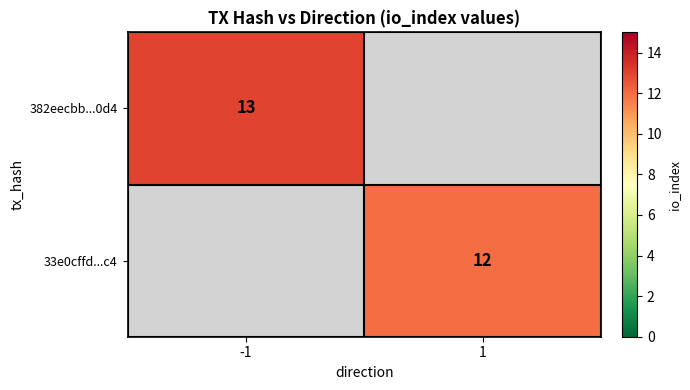

At how many categories does at least one series exceed 12?

1